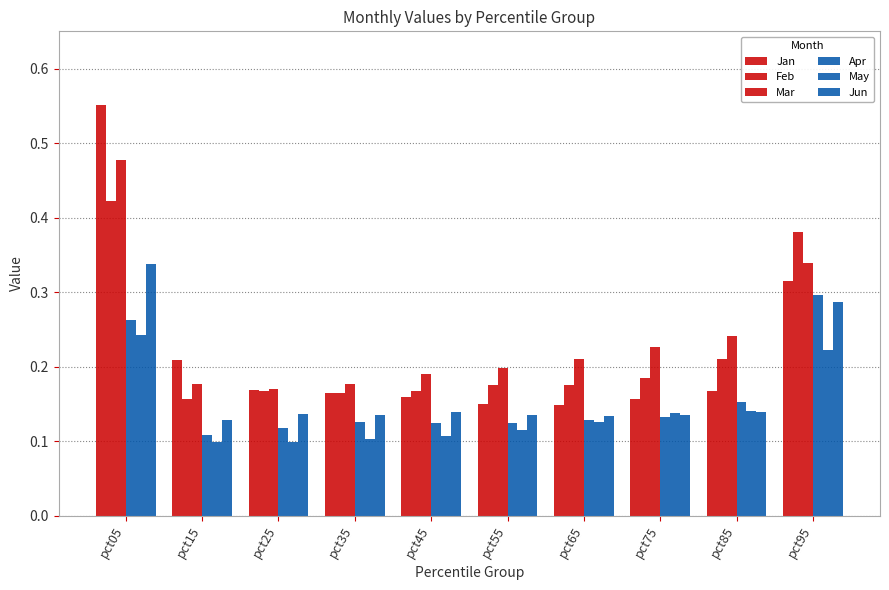

At pct85, list the series in order from largest to smallest.

Mar, Feb, Jan, Apr, May, Jun